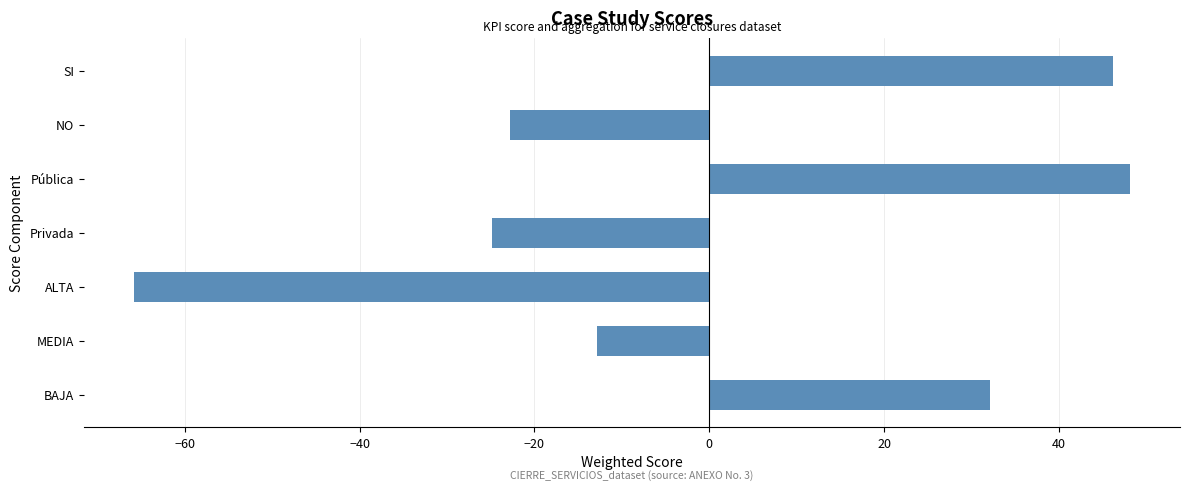

At which label is the value closest to -8?

MEDIA